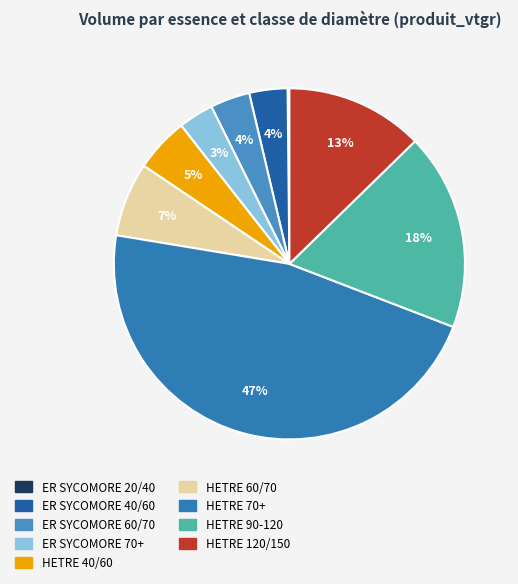

How many slices are in this pie chart?

9